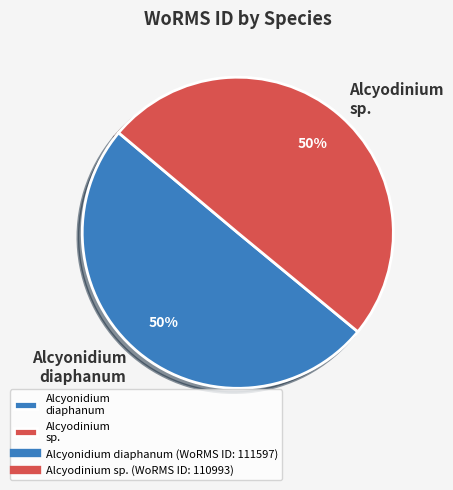

Is it true that Alcyonidium diaphanum is 56% of the pie?

False